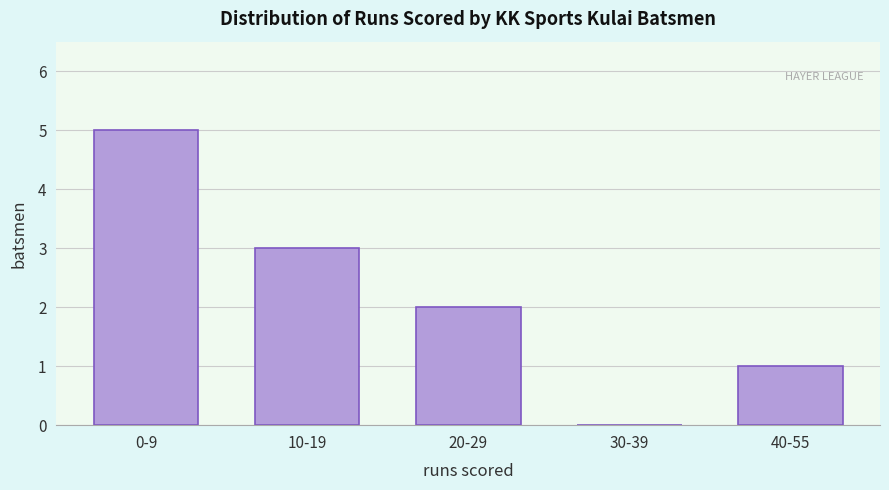

Reading left to right, extract all data points from this chart.

0-9=5	10-19=3	20-29=2	30-39=0	40-55=1